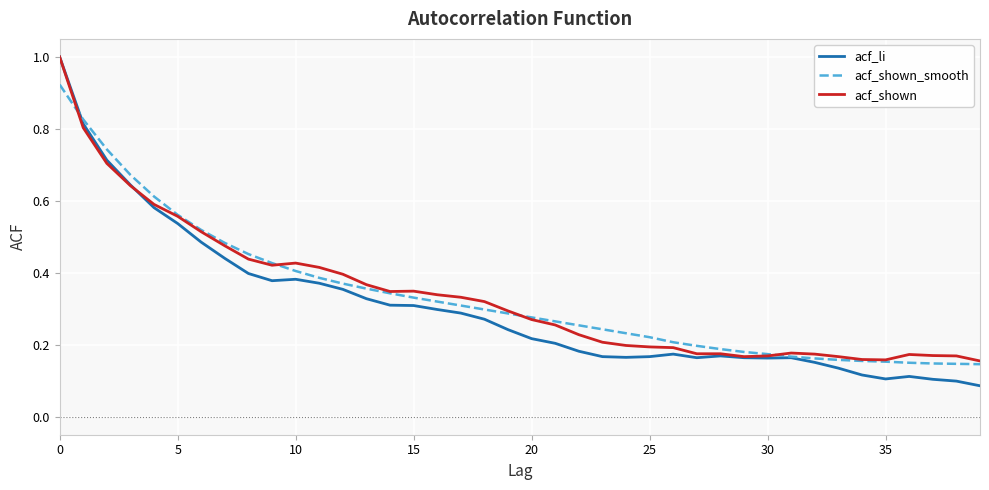

Which series ends up on top after the final intersection of acf_shown and acf_li?

acf_shown